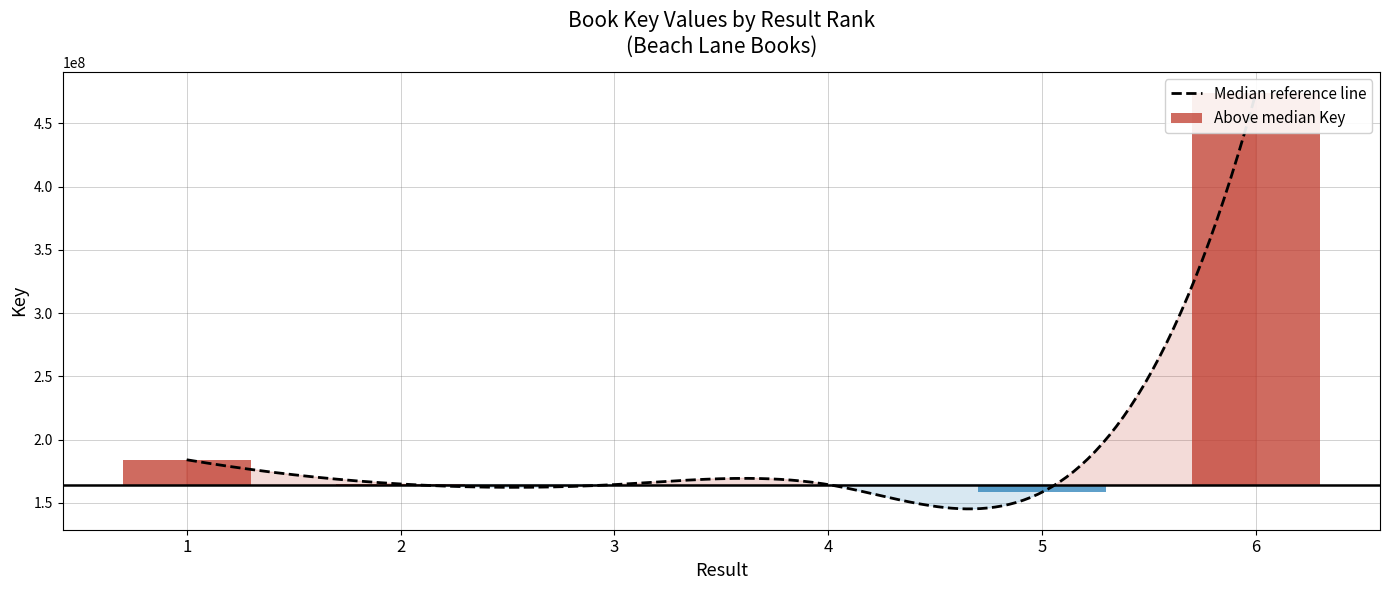

What value does the data have at 3?

164424455